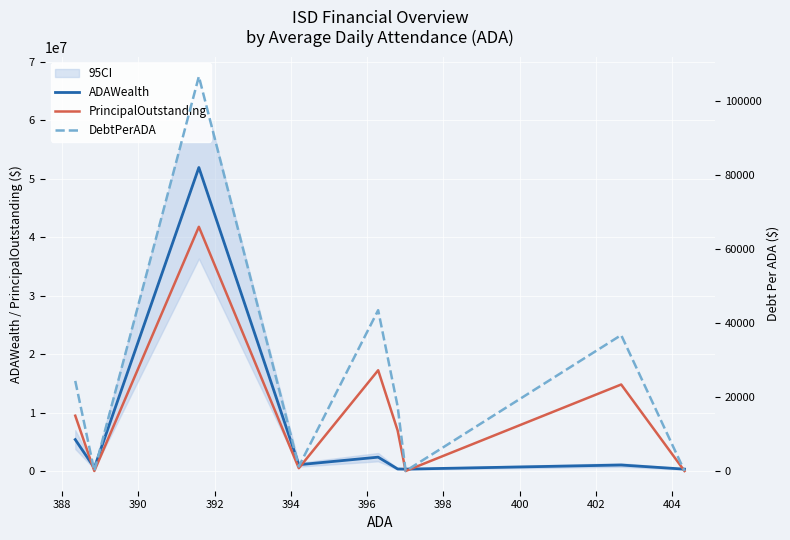

List the series in order of their overall mean, highest first.

PrincipalOutstanding, ADAWealth, DebtPerADA